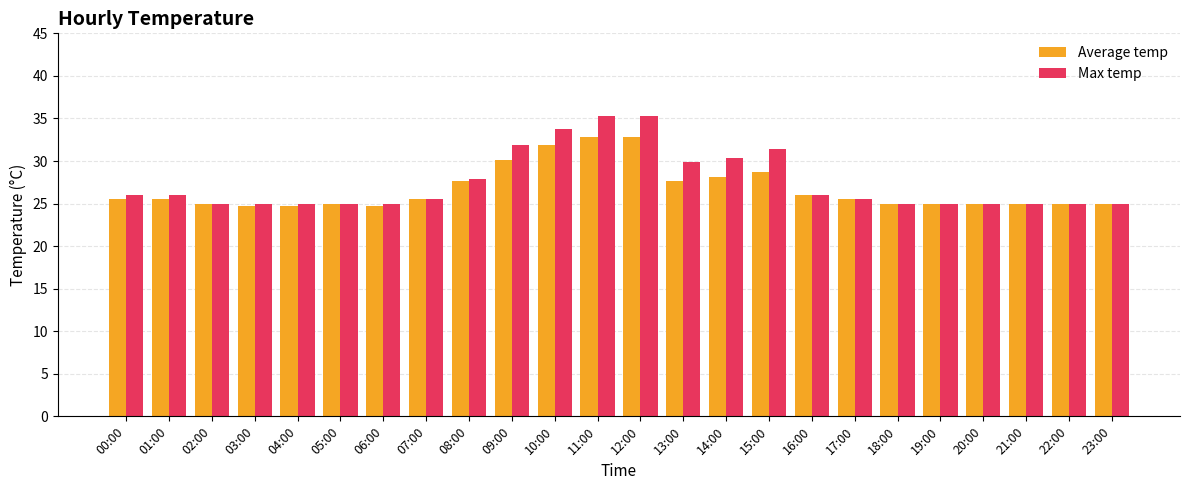

What is the difference between the maximum and second lowest values in the Max temp series?

10.3